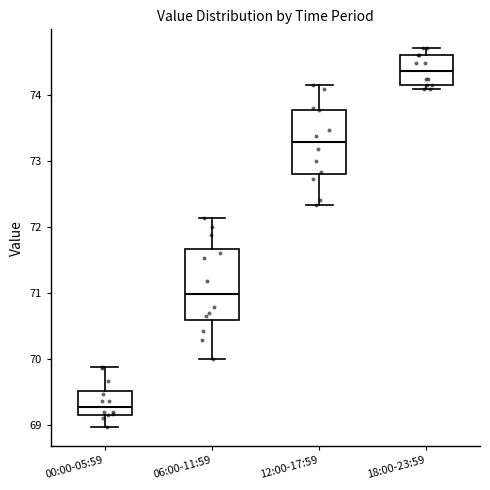

Which box has the lowest median line?

00:00-05:59